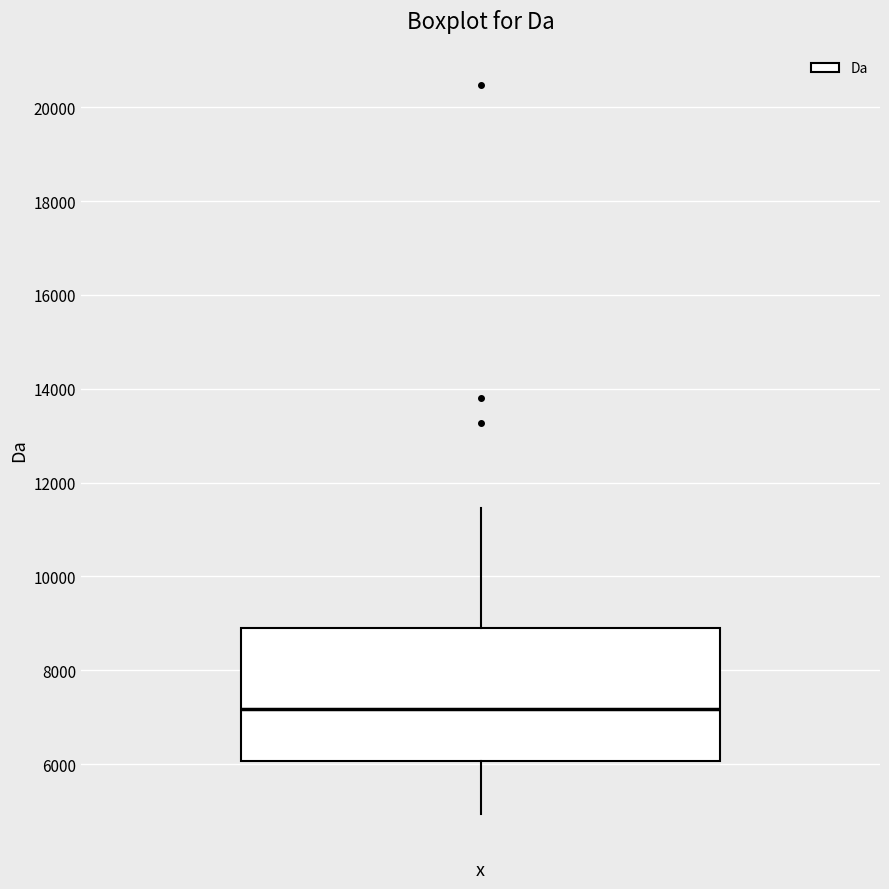

Where does the lower whisker of the box end on the y-axis? The values are not printed on the chart, so give them approximately, as read against the axis.

5000